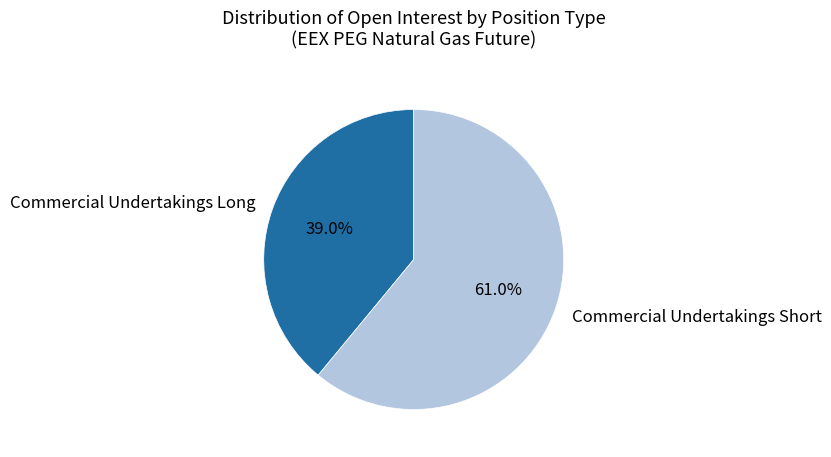

How much of the chart is everything except Commercial Undertakings Short?

39.0%